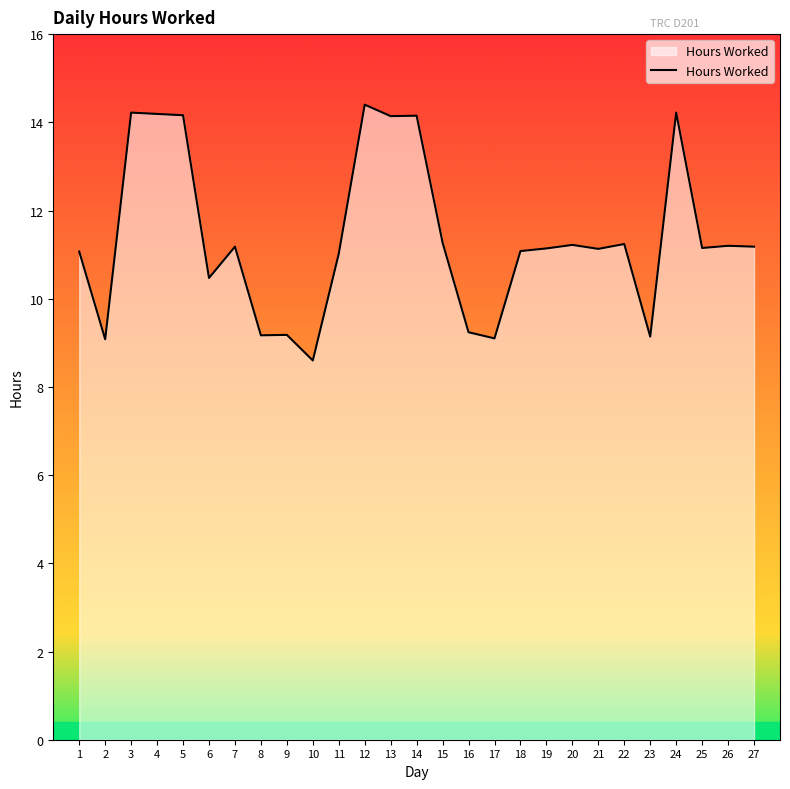

What is the difference between the values at 6 and 5?

3.7